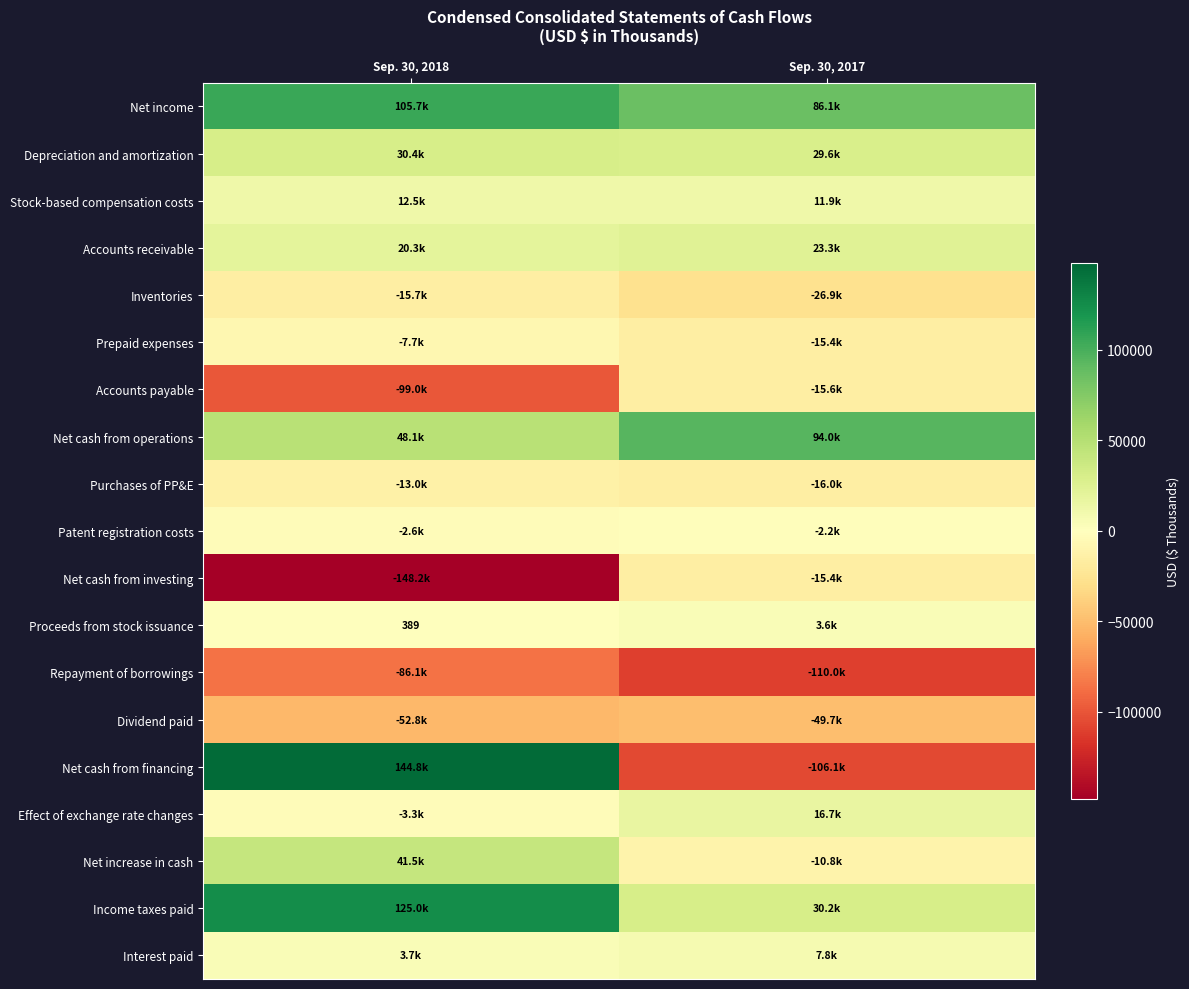

Is it true that Proceeds from stock issuance equals 389 at Sep. 30, 2018?

True